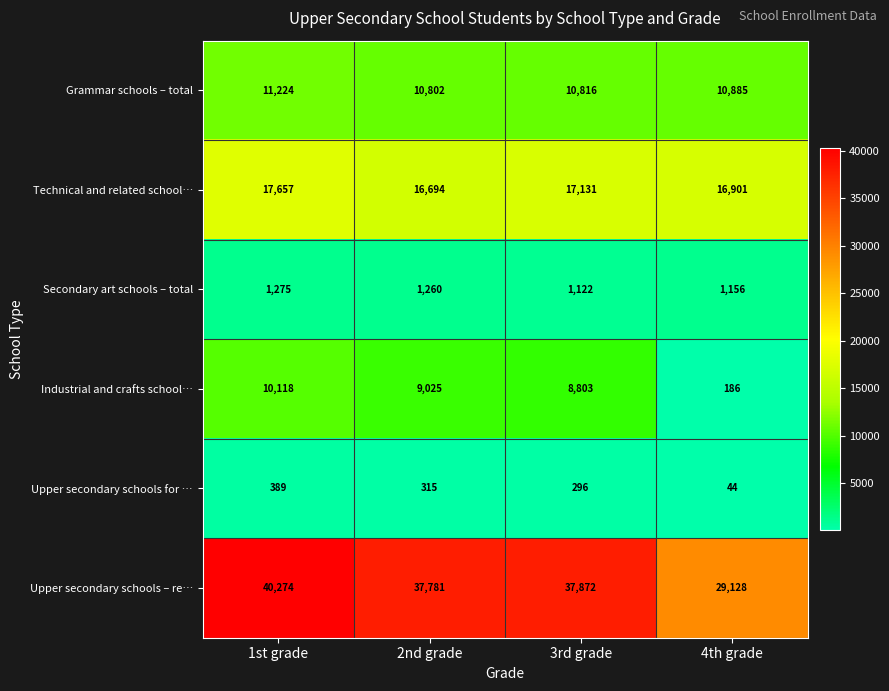

What value does the Secondary art schools – total series have at 1st grade?

1275